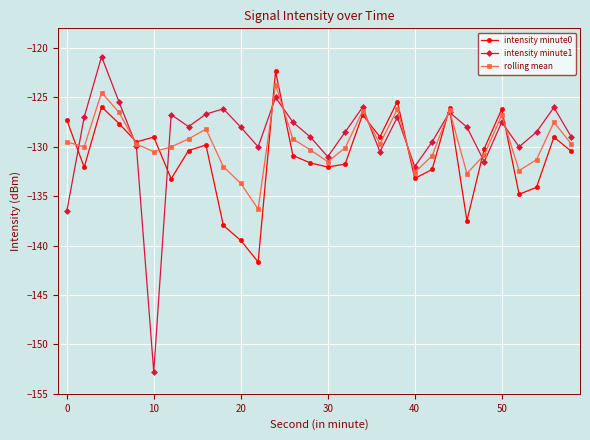

True or false: intensity minute0 and intensity minute1 cross at least once.

True